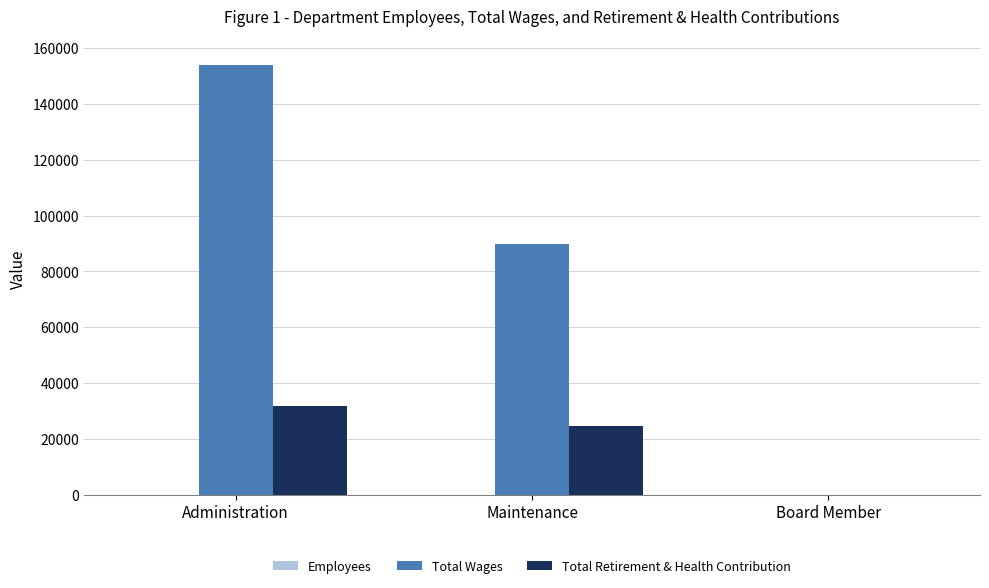

The Total Wages series shows 225129 at Administration. True or false?

False